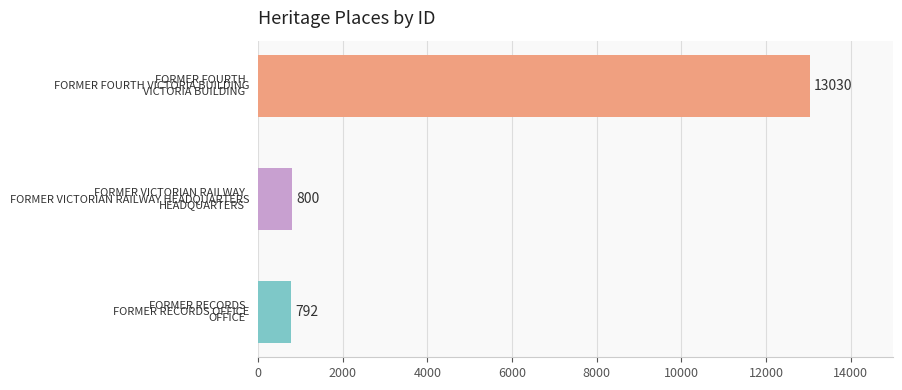

How many values are below 800?

1